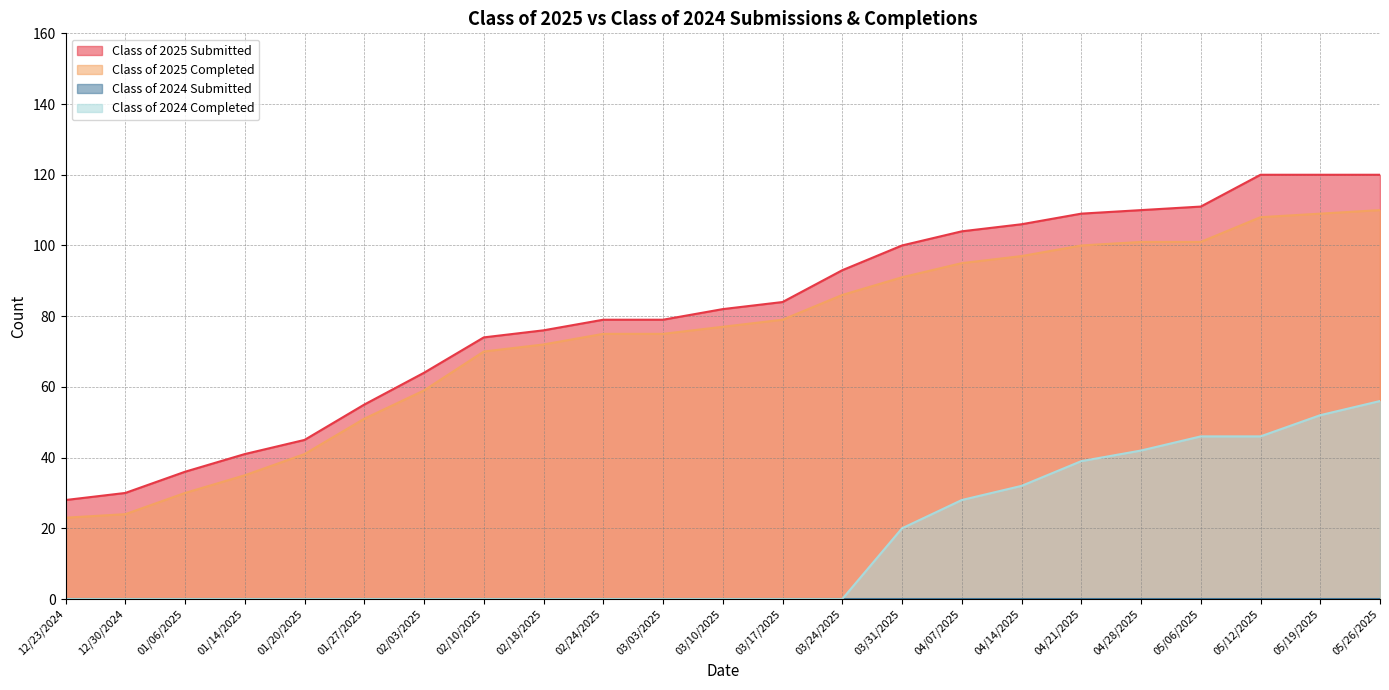

What is the sum of all Class of 2024 Completed values?

361